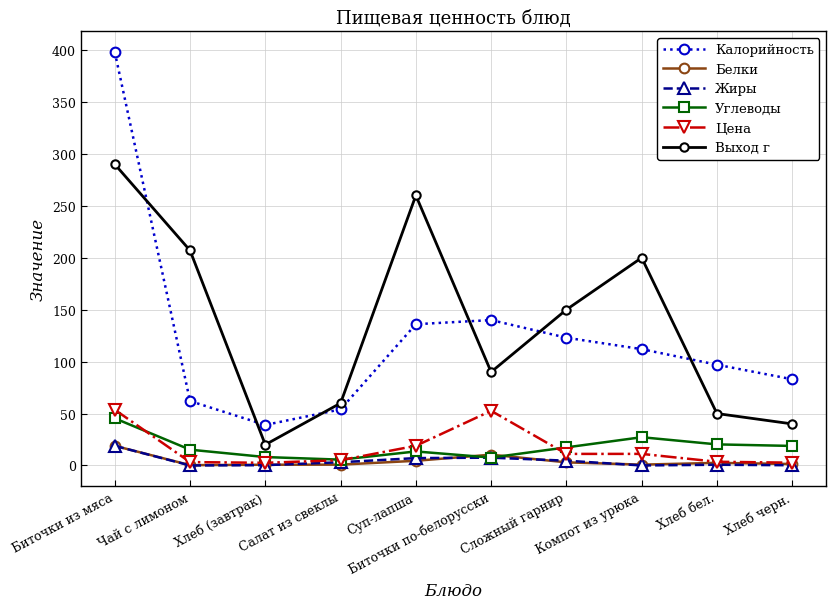

What are all the series names shown in the legend?

Калорийность, Белки, Жиры, Углеводы, Цена, Выход г